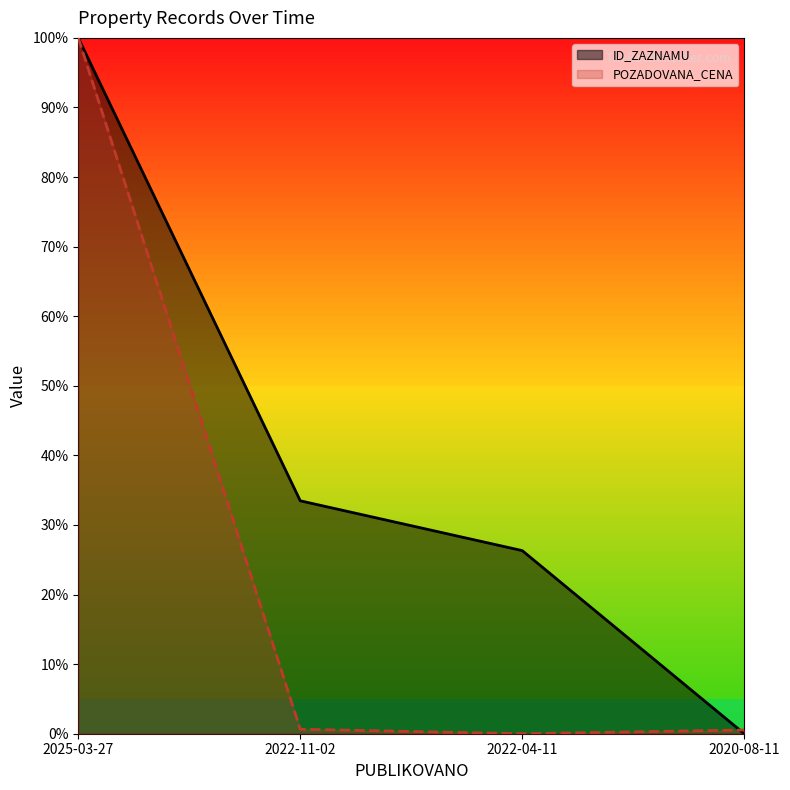

Between which two adjacent categories do ID_ZAZNAMU and POZADOVANA_CENA first intersect?

2022-04-11 and 2020-08-11